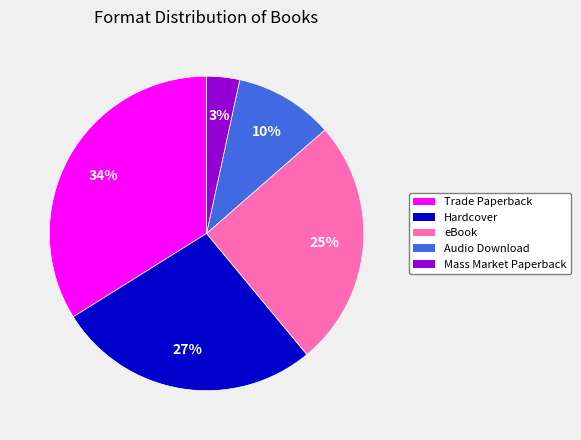

To the nearest percent, what percentage of the pie is Mass Market Paperback?

3%